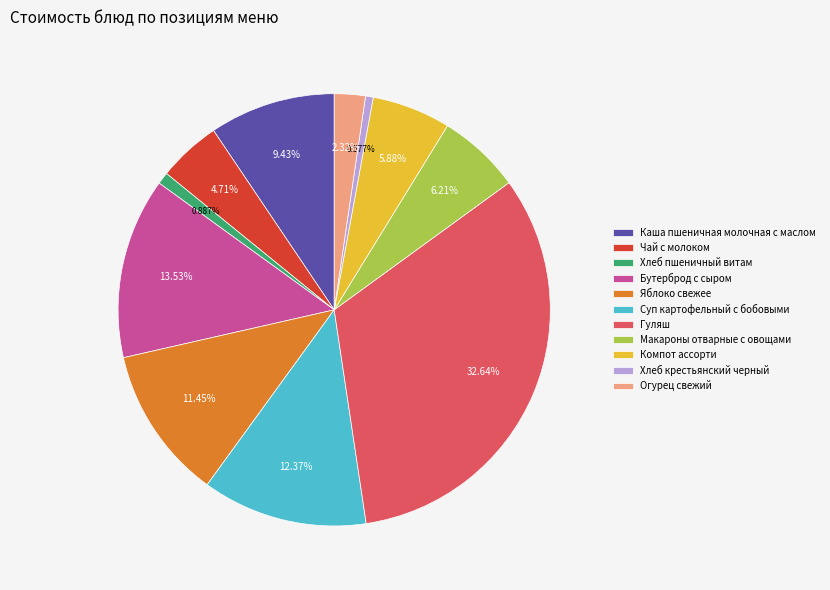

Combined, do Яблоко свежее and Компот ассорти account for over 50%?

No